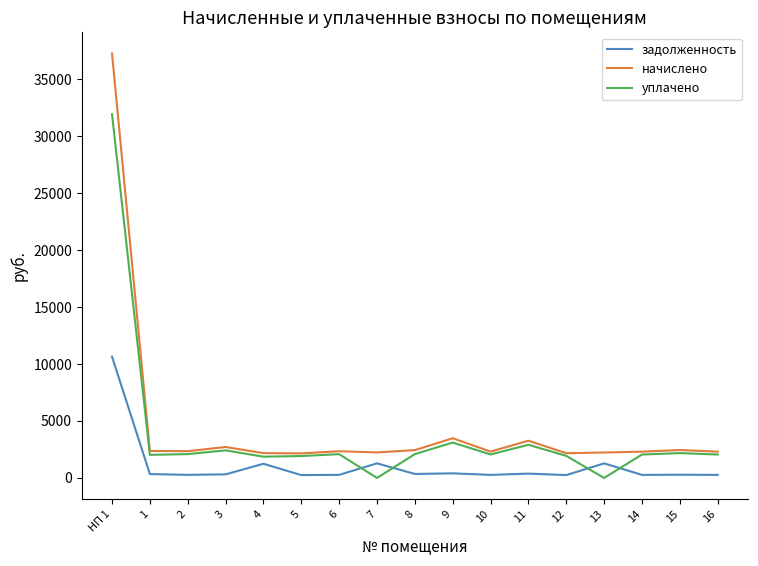

Which series has the largest range (max minus min)?

начислено